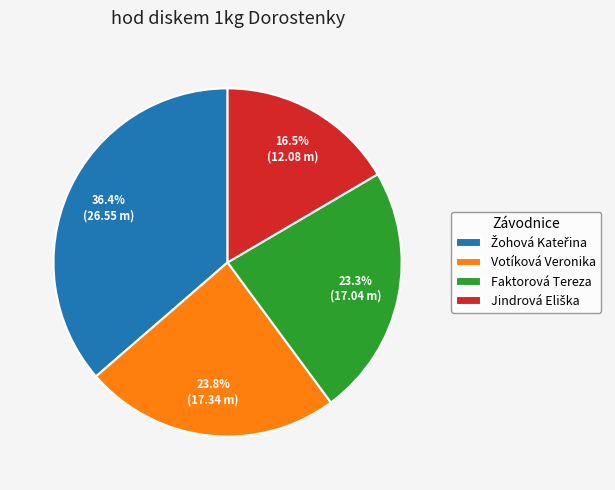

To the nearest percent, what is the difference between the largest and smallest slice percentages?

20%